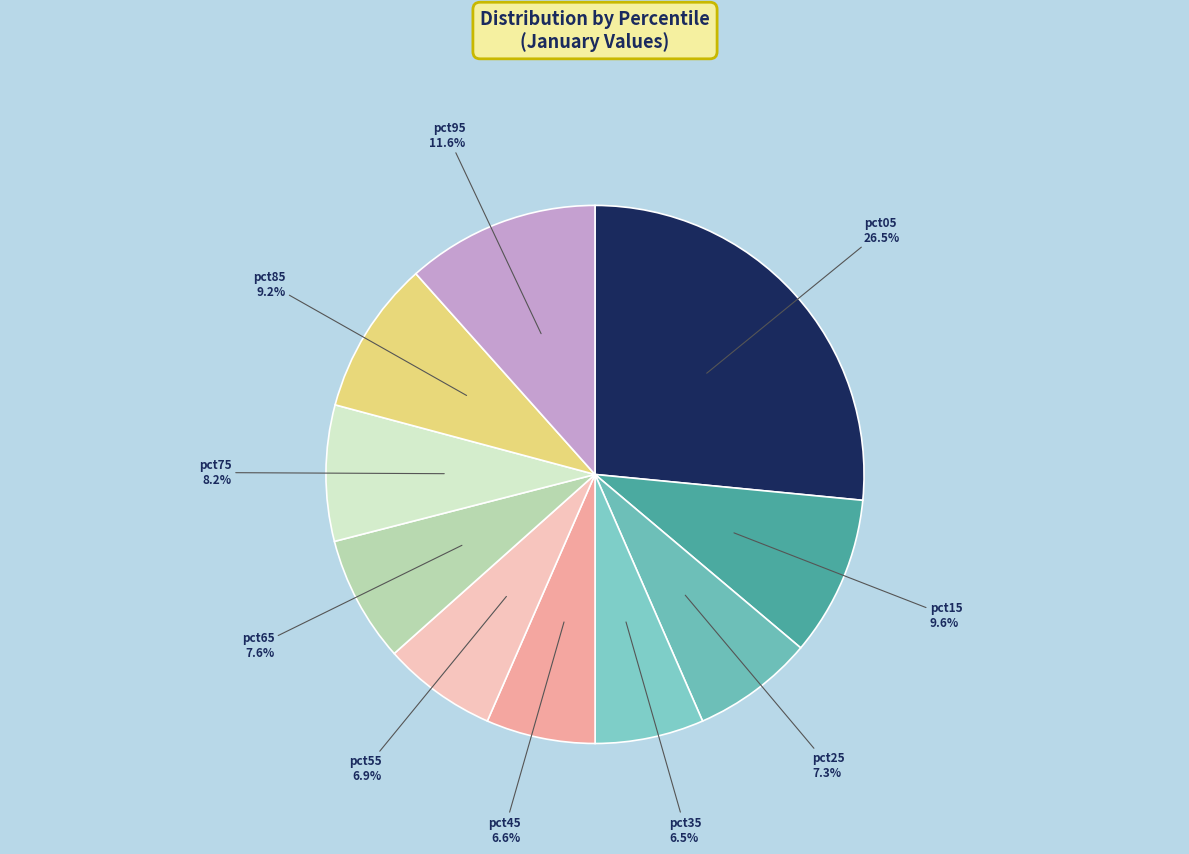

True or false: pct25 accounts for 7% of the total.

True